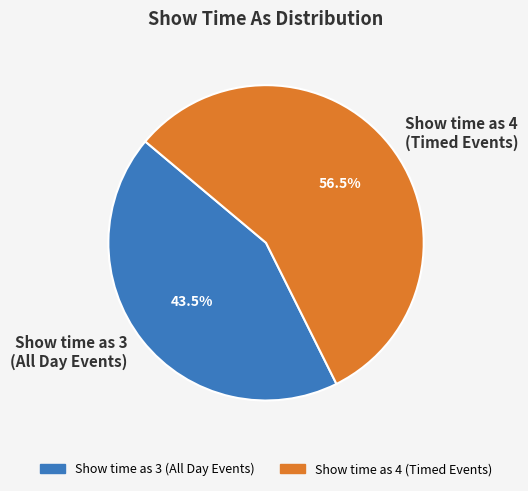

Which slice is the smallest?

Show time as 3 (All Day Events)